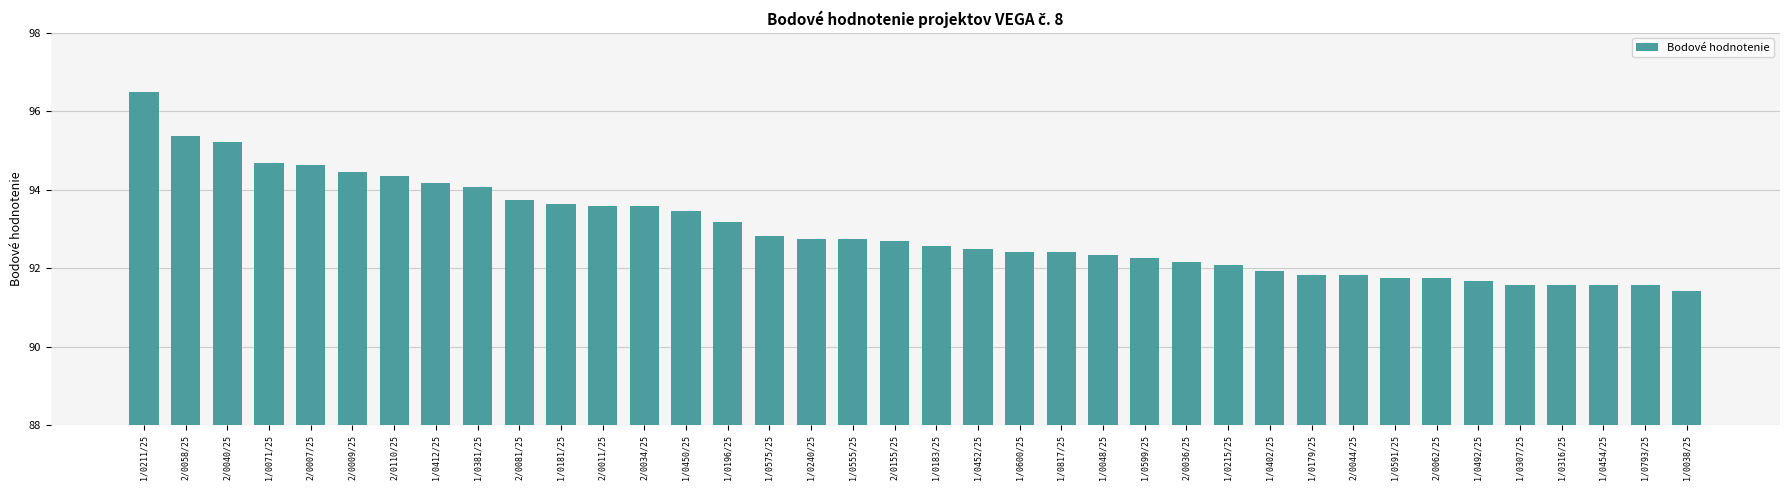

What is the difference between the values at 1/0048/25 and 1/0181/25?

1.3